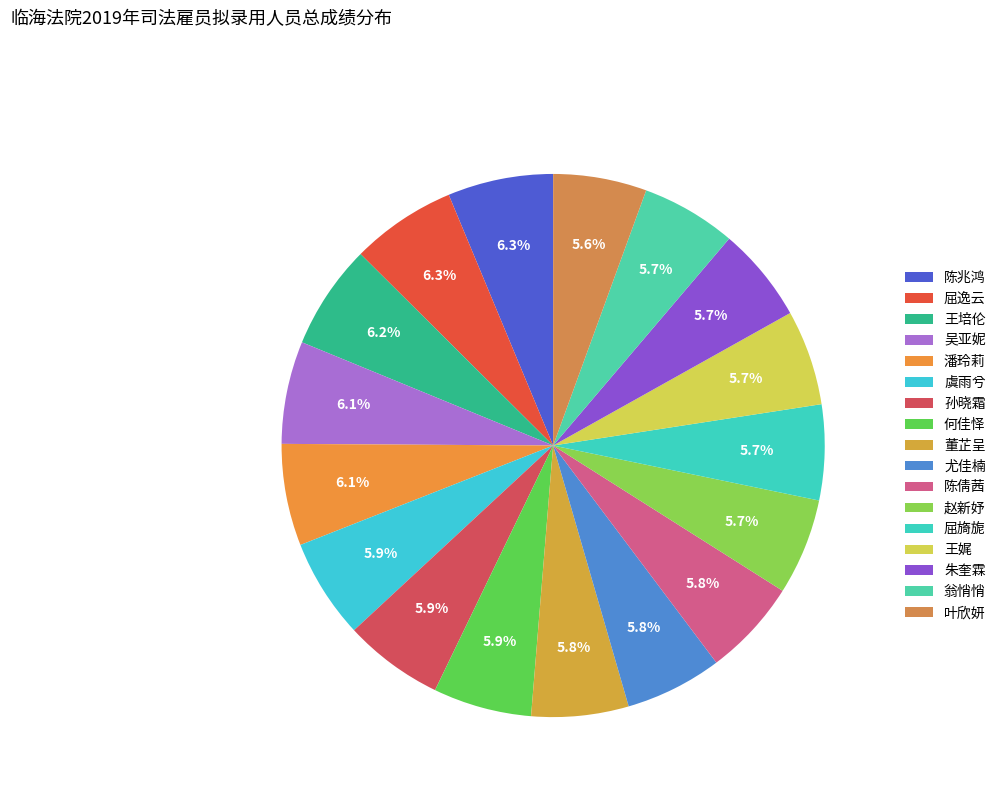

To the nearest percent, what percentage of the pie is 朱奎霖?

6%